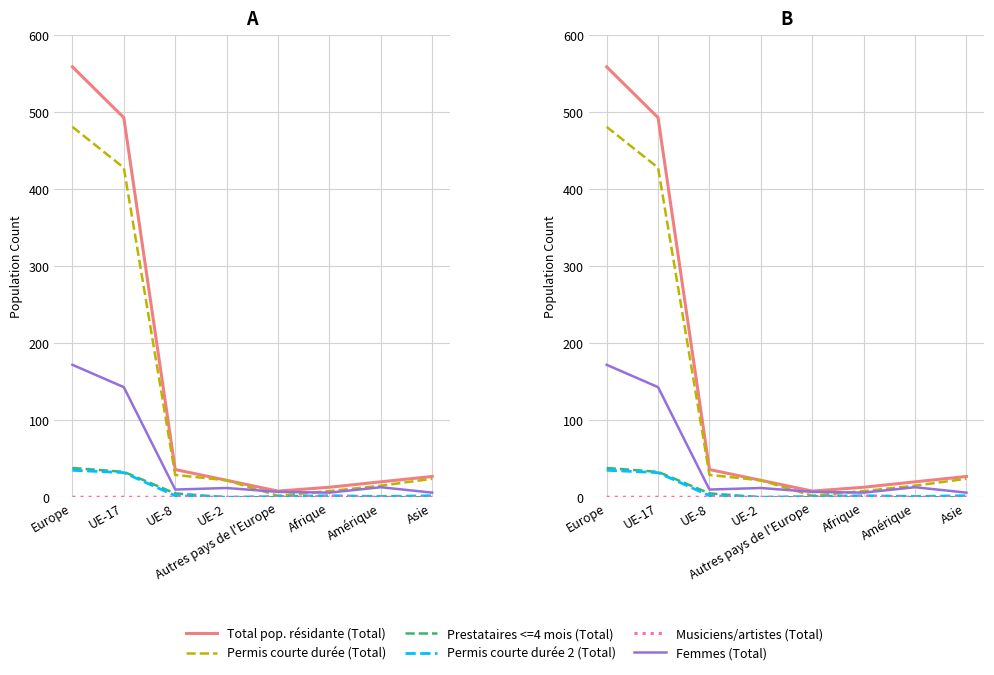

Which series has the largest range (max minus min)?

Total pop. résidante (Total)